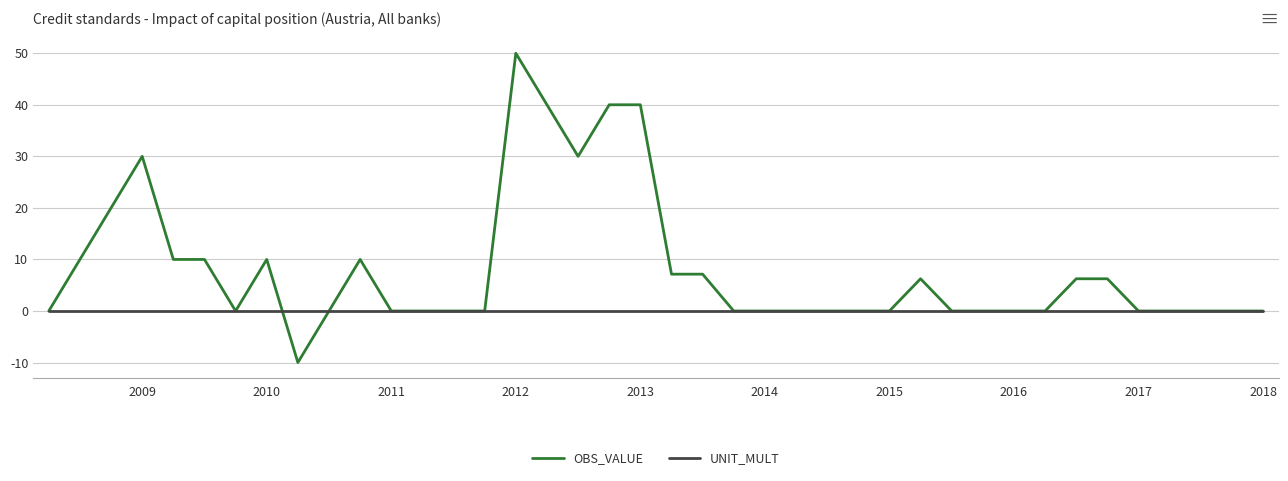

Which series has the largest total across all categories?

OBS_VALUE